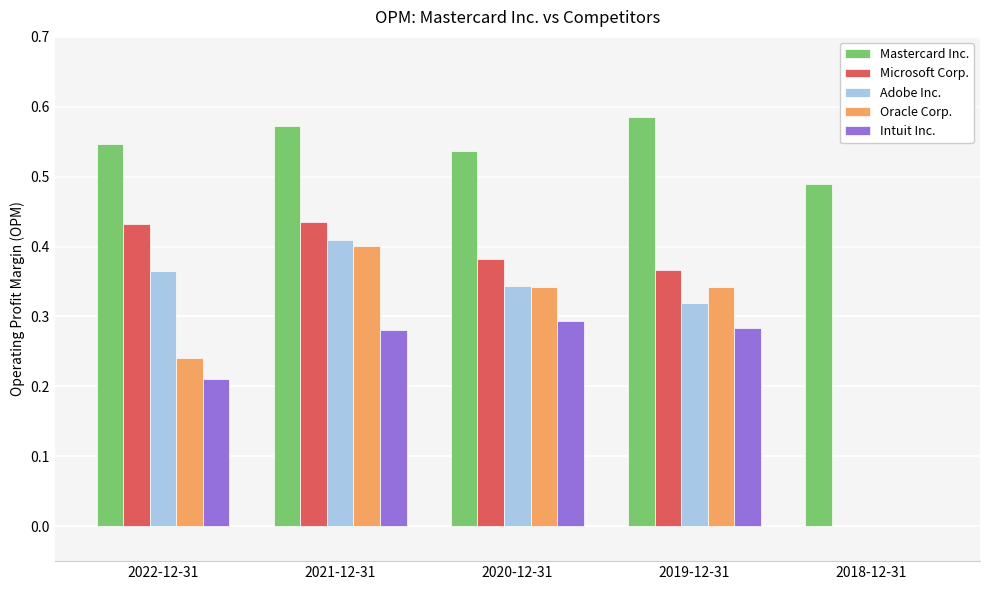

How many groups of bars are there?

5